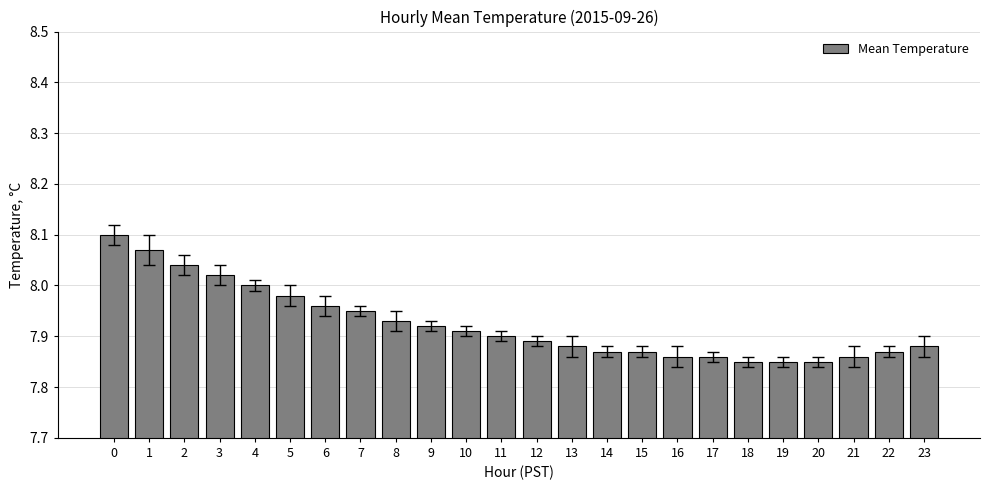

What is the sum of all values?

190.2